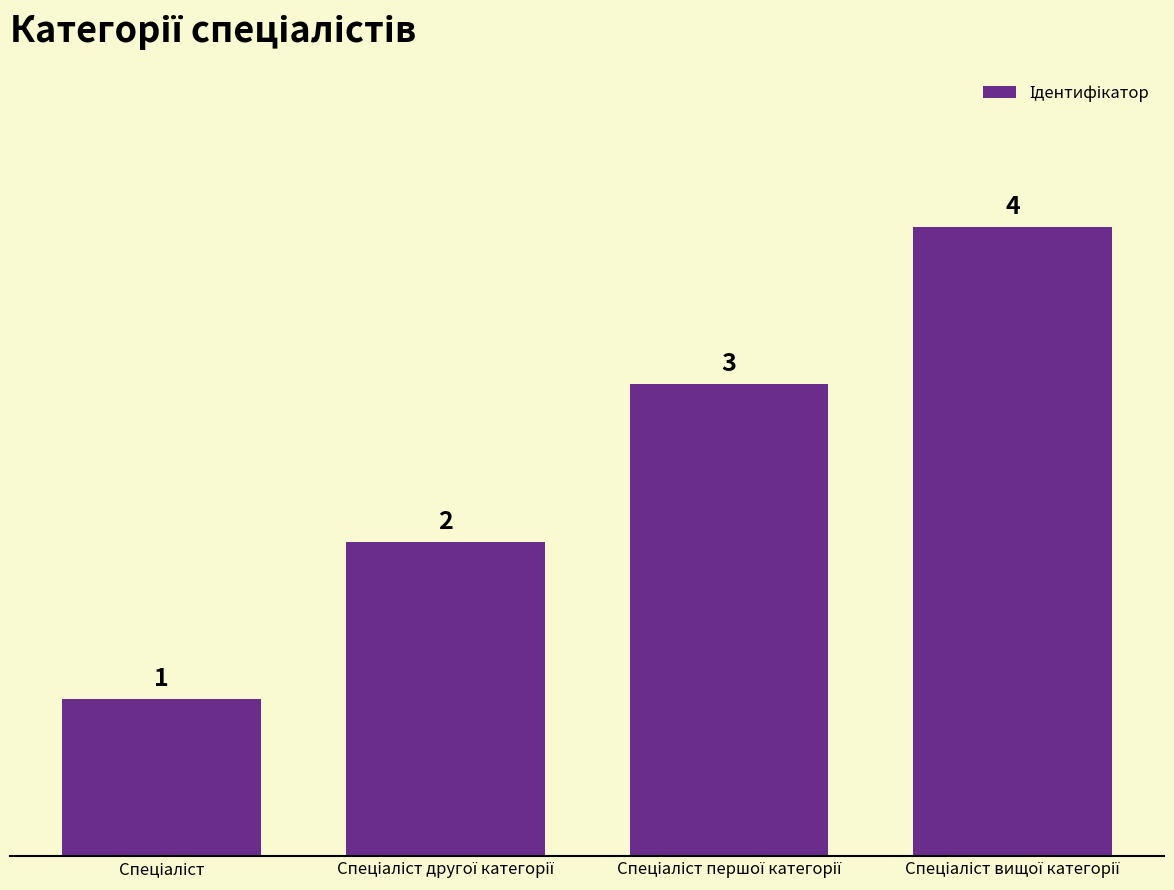

What is the value of the 1st bar from the left?

1